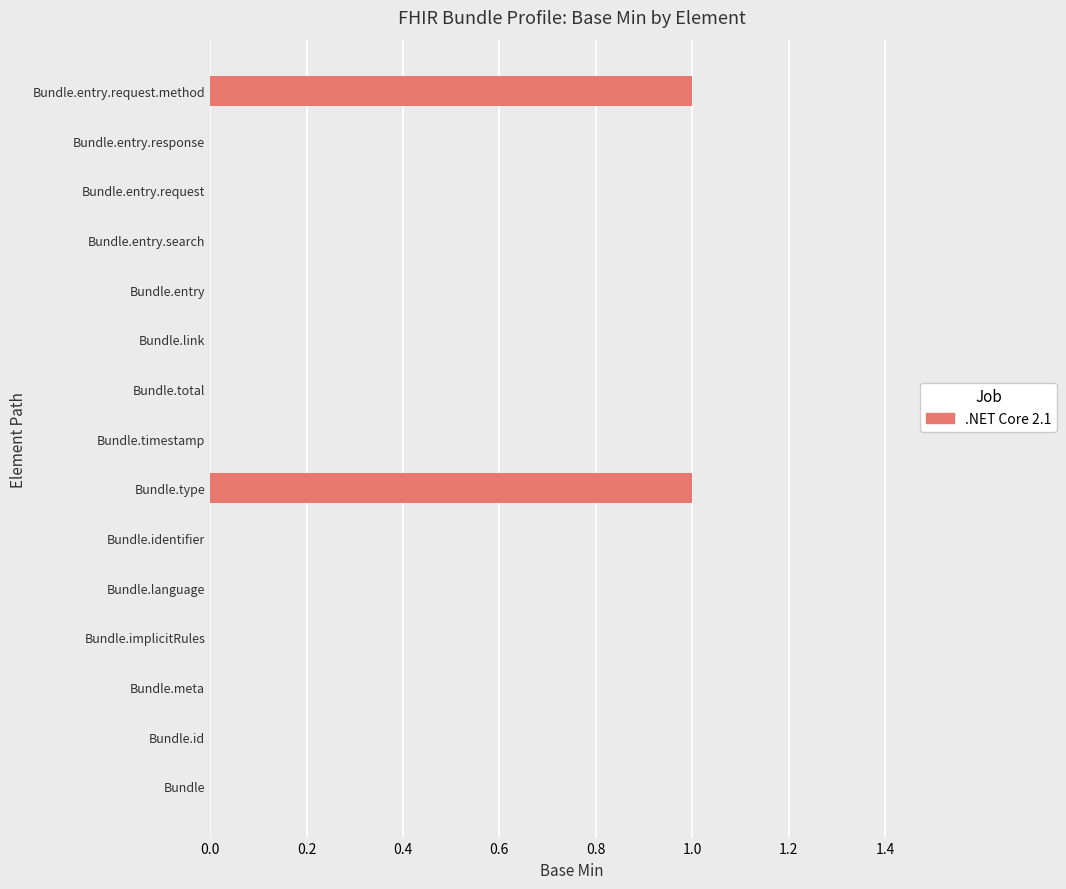

The chart shows a value of 0 at Bundle.entry.request. True or false?

True